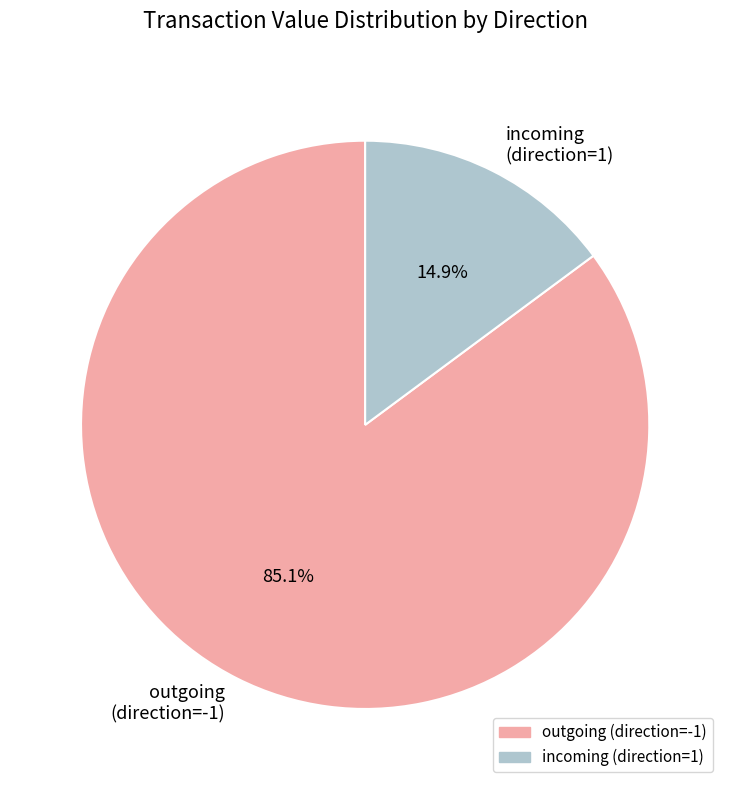

How many segments does this pie chart have?

2